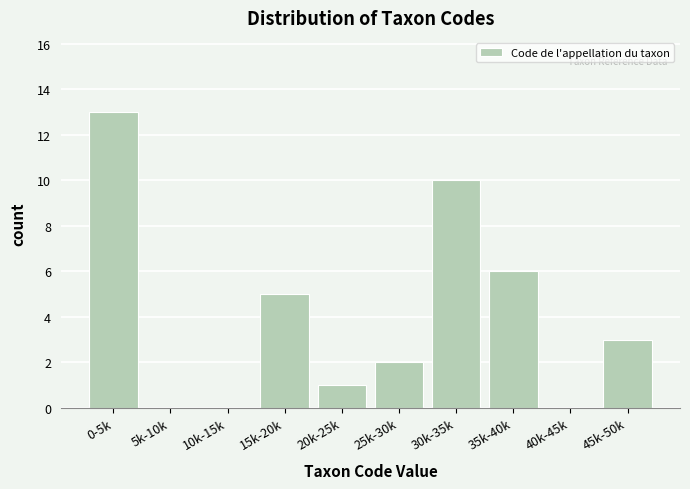

Reading left to right, transcribe all the data shown in this chart.

0-5k=13	5k-10k=0	10k-15k=0	15k-20k=5	20k-25k=1	25k-30k=2	30k-35k=10	35k-40k=6	40k-45k=0	45k-50k=3